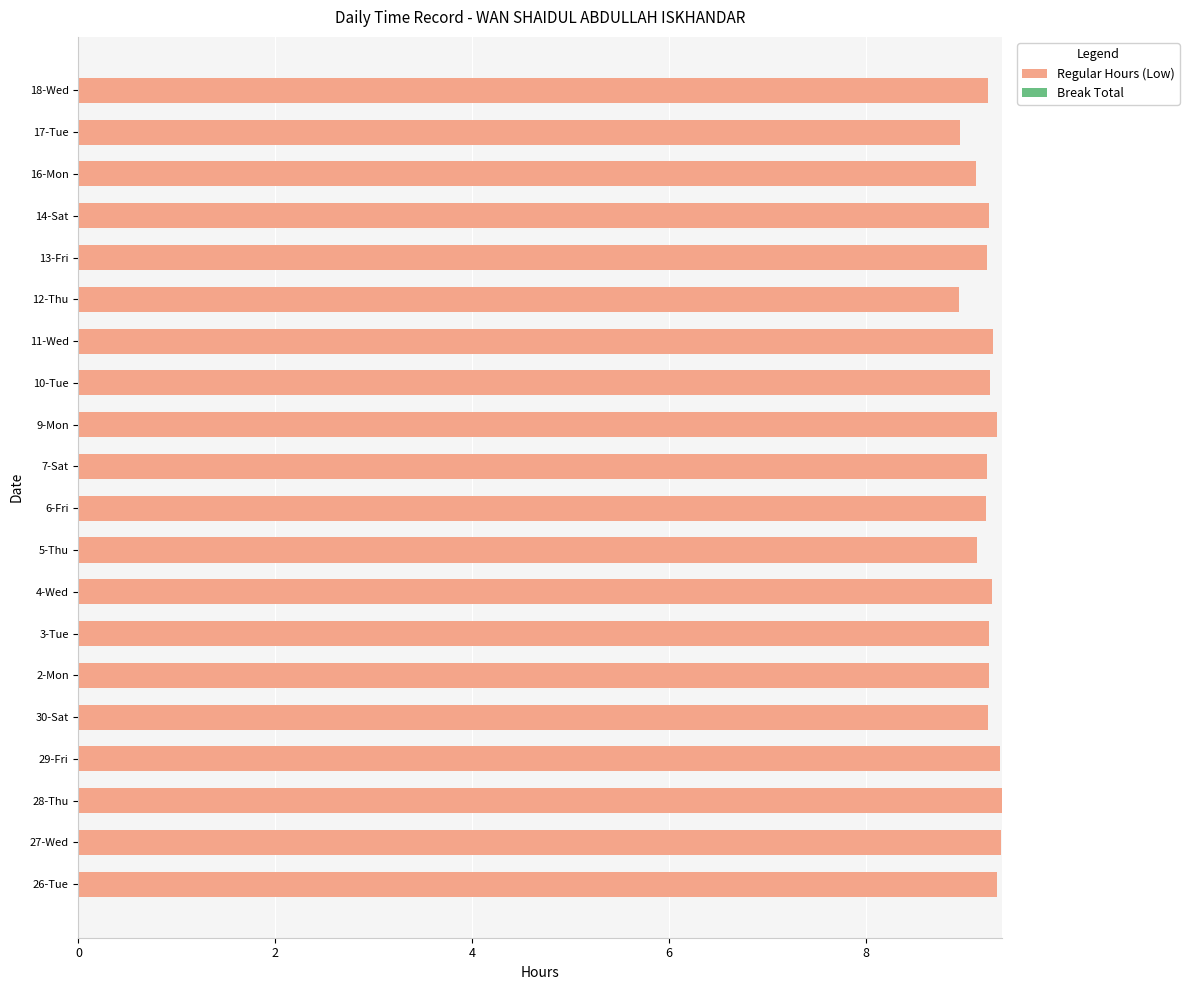

What is the difference between the maximum and minimum values?

0.4